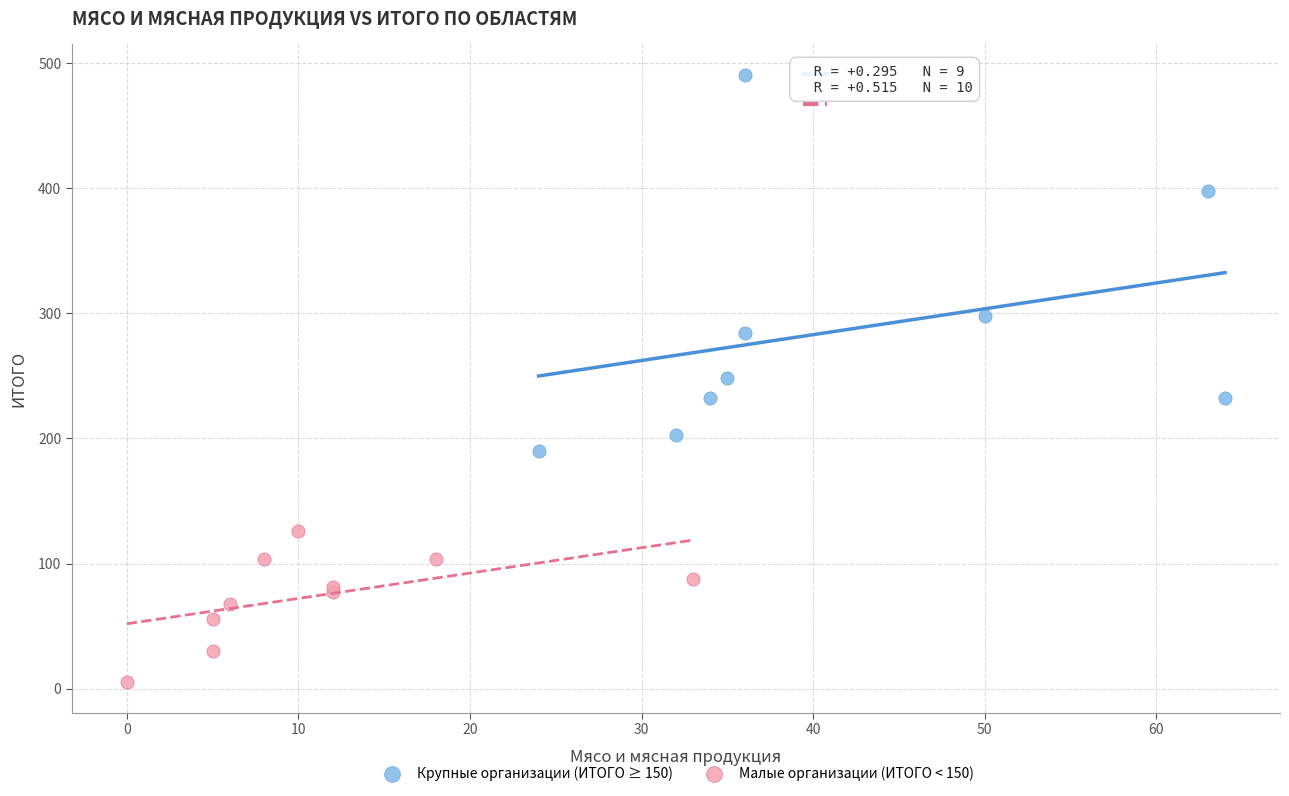

What are all the series names shown in the legend?

Крупные организации (ИТОГО ≥ 150), Малые организации (ИТОГО < 150)